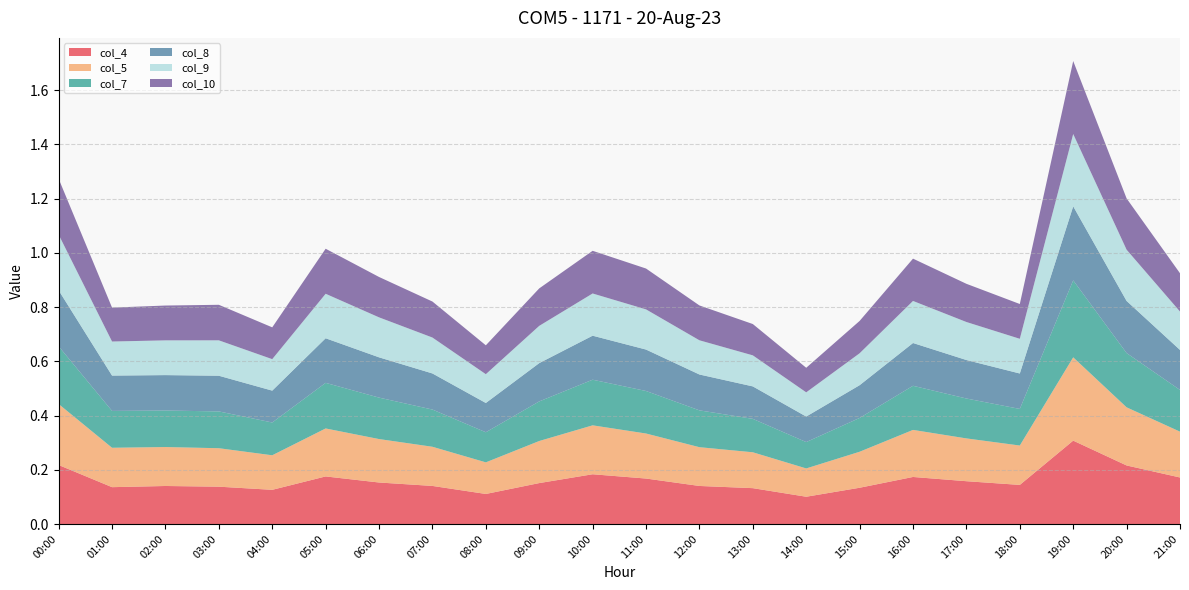

Reading left to right, transcribe all the data shown in this chart.

col_4: 0.2	0.1	0.1	0.1	0.1	0.2	0.2	0.1	0.1	0.2	0.2	0.2	0.1	0.1	0.1	0.1	0.2	0.2	0.1	0.3	0.2	0.2
col_5: 0.2	0.1	0.1	0.1	0.1	0.2	0.2	0.1	0.1	0.2	0.2	0.2	0.1	0.1	0.1	0.1	0.2	0.2	0.1	0.3	0.2	0.2
col_7: 0.2	0.1	0.1	0.1	0.1	0.2	0.2	0.1	0.1	0.1	0.2	0.2	0.1	0.1	0.1	0.1	0.2	0.1	0.1	0.3	0.2	0.2
col_8: 0.2	0.1	0.1	0.1	0.1	0.2	0.1	0.1	0.1	0.1	0.2	0.2	0.1	0.1	0.1	0.1	0.2	0.1	0.1	0.3	0.2	0.1
col_9: 0.2	0.1	0.1	0.1	0.1	0.2	0.1	0.1	0.1	0.1	0.2	0.1	0.1	0.1	0.1	0.1	0.2	0.1	0.1	0.3	0.2	0.1
col_10: 0.2	0.1	0.1	0.1	0.1	0.2	0.1	0.1	0.1	0.1	0.2	0.2	0.1	0.1	0.1	0.1	0.2	0.1	0.1	0.3	0.2	0.1